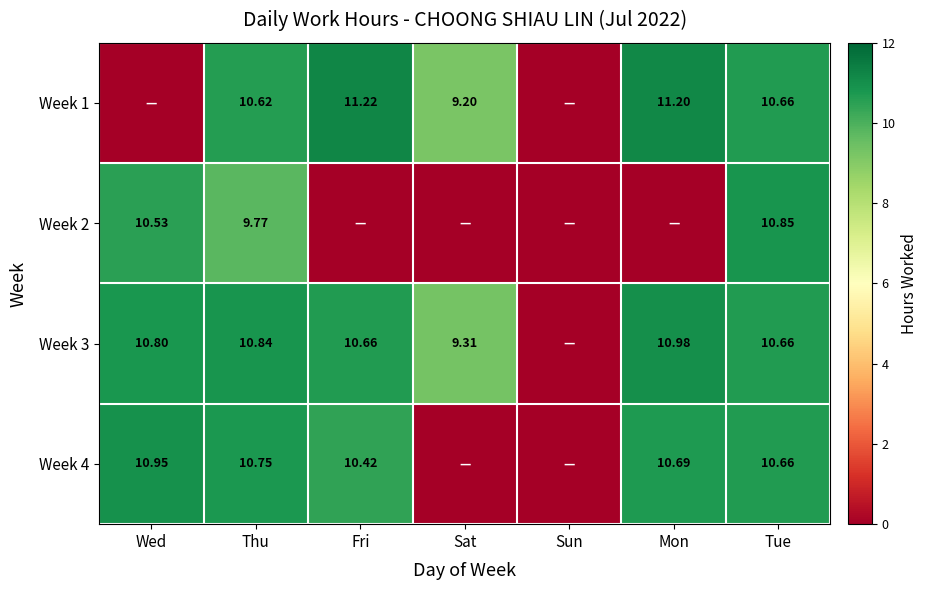

The value of Week 1 at Tue is 5.2. True or false?

False